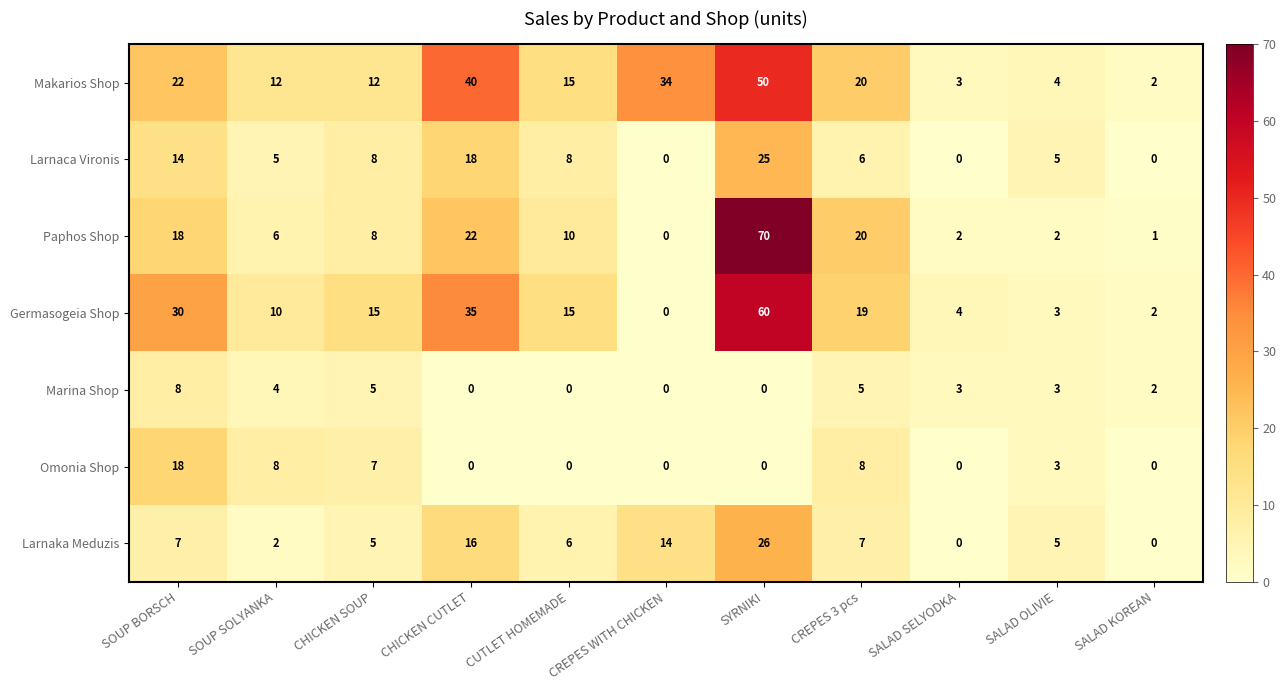

Rank the series by their maximum value, from lowest to highest.

Marina Shop, Omonia Shop, Larnaca Vironis, Larnaka Meduzis, Makarios Shop, Germasogeia Shop, Paphos Shop